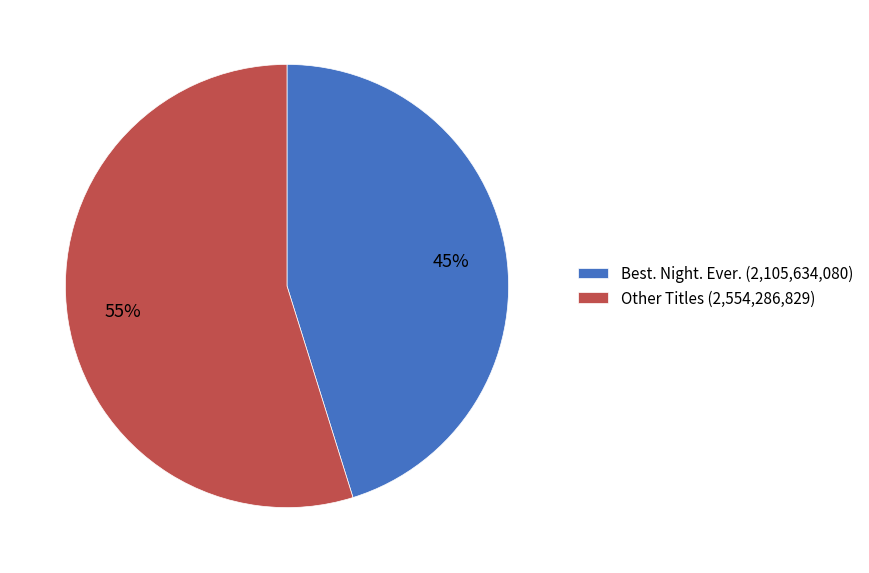

Combined, do Best. Night. Ever. (2,105,634,080) and Other Titles (2,554,286,829) account for over 50%?

Yes